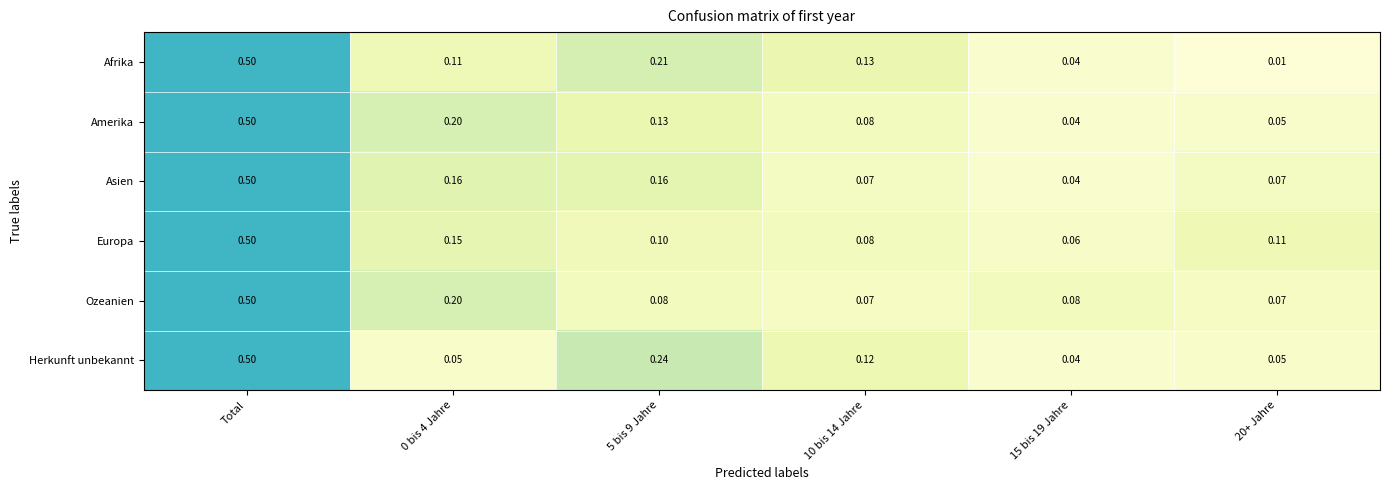

Which category has the highest value in the Afrika series?

Total